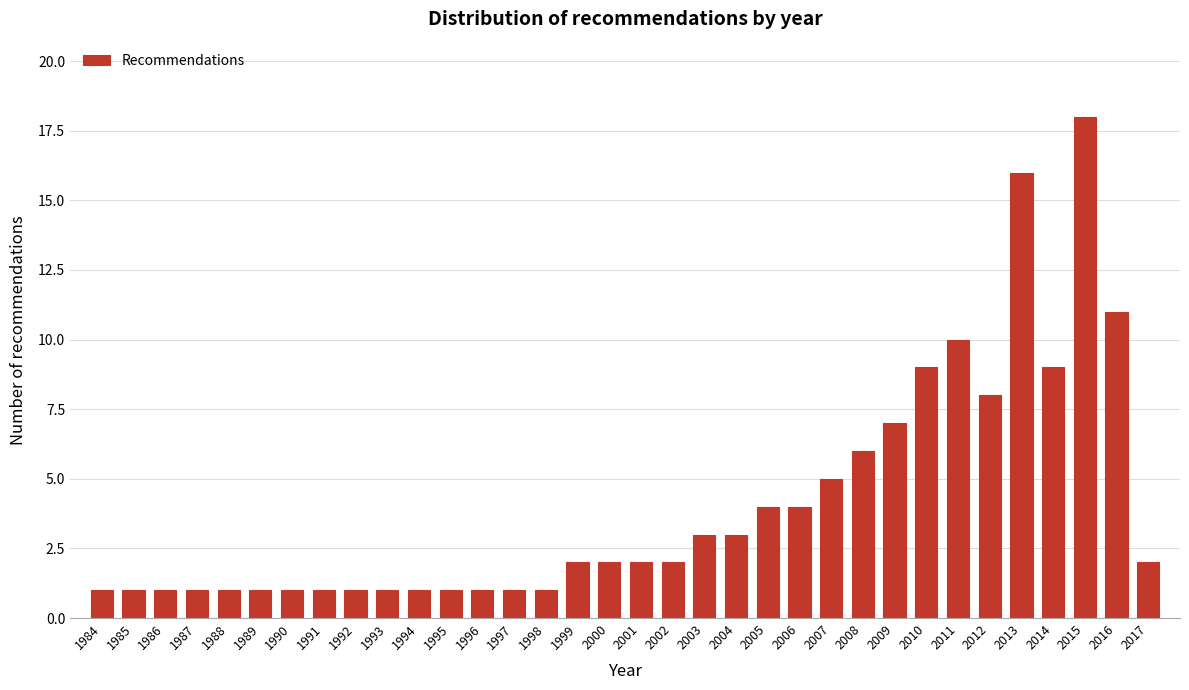

What is the value of the 28th bar from the left?

10